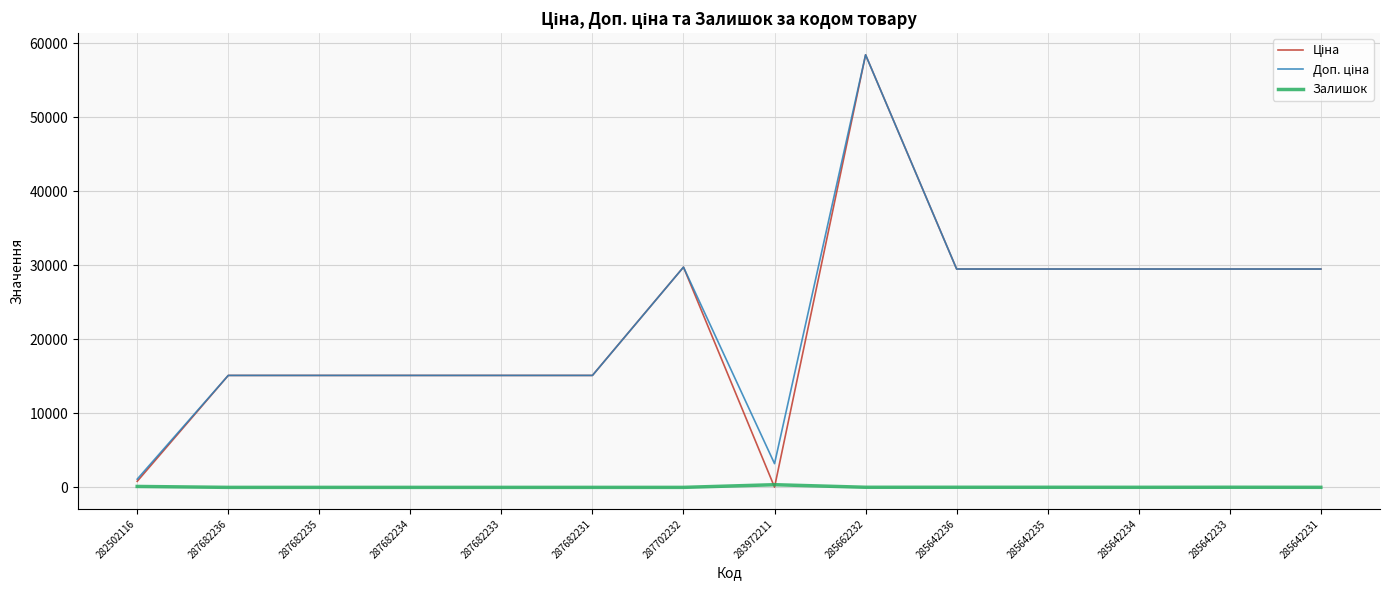

Is it true that Залишок equals 0.0 at 287702232?

True